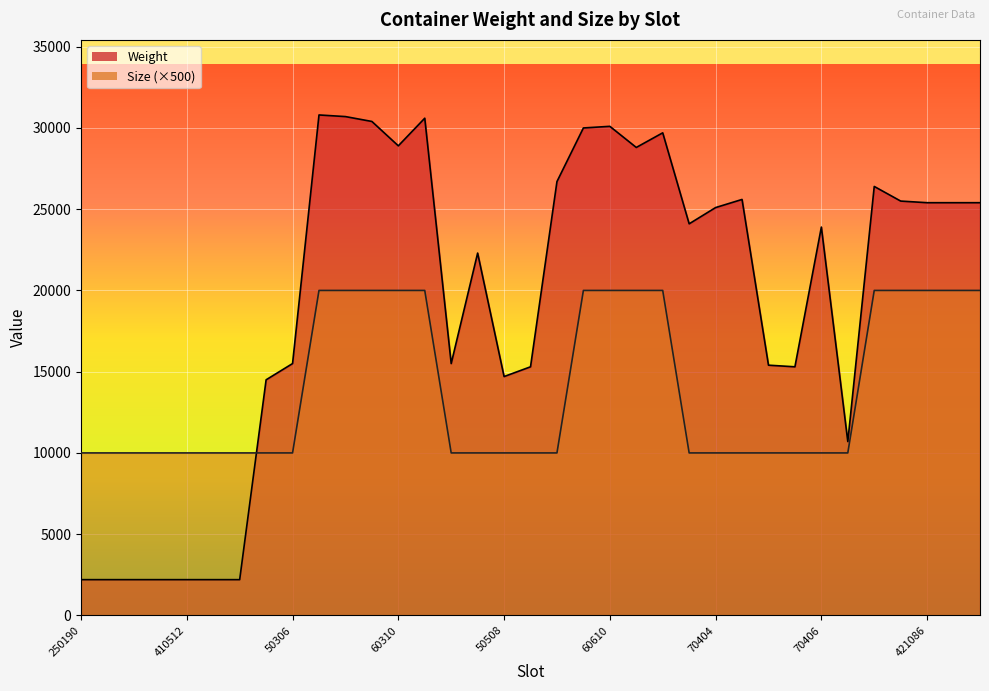

What is the total value across all series at 60210?

48800